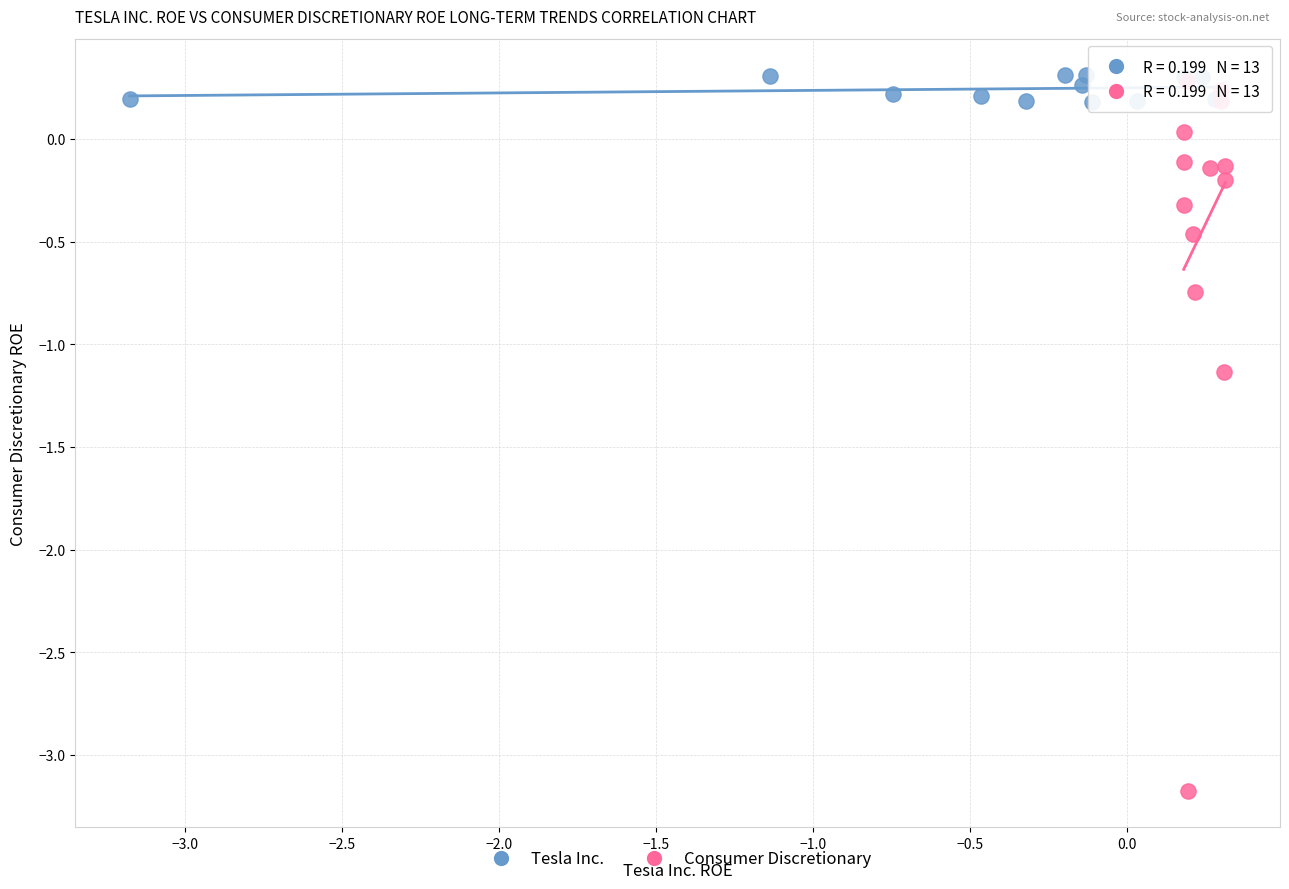

Which series has the largest Y range (max minus min)?

Consumer Discretionary